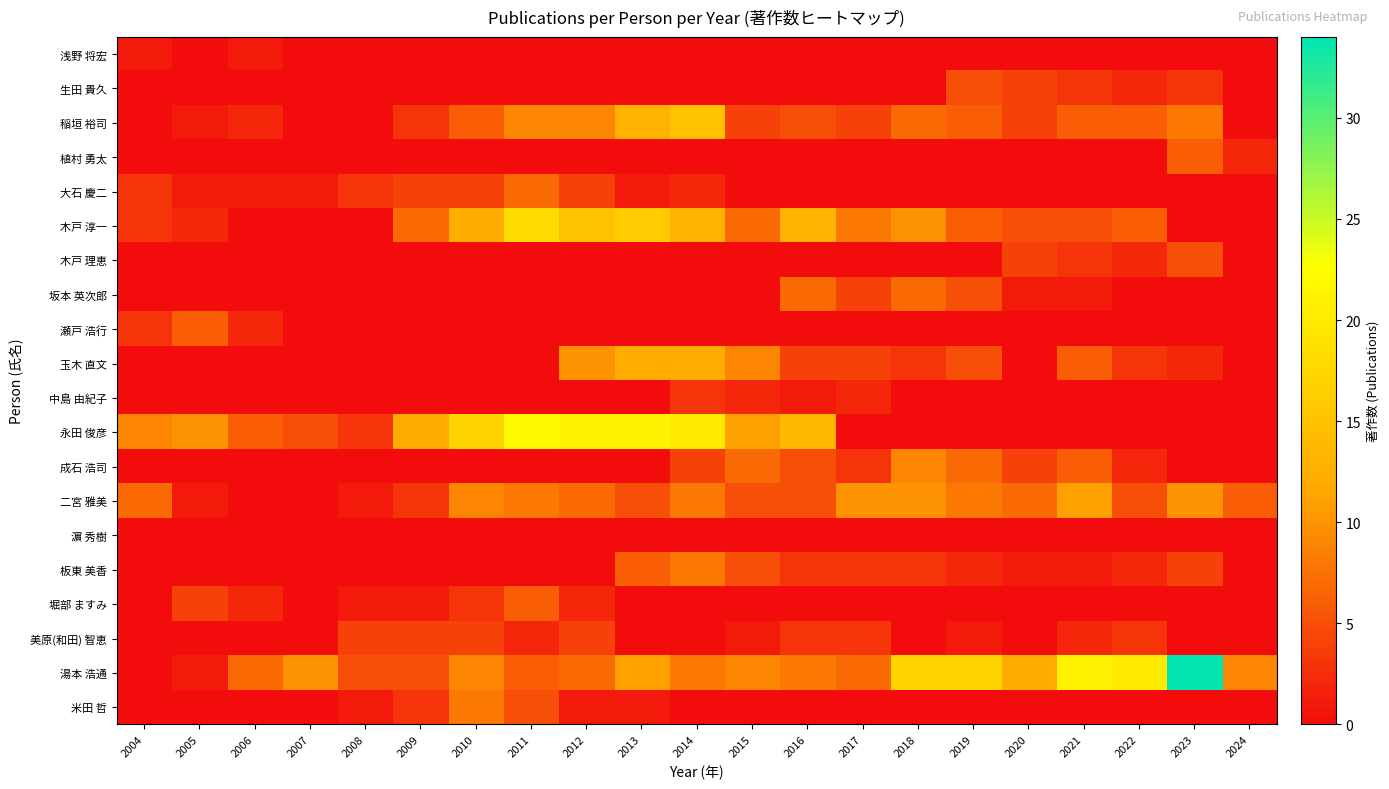

Reading left to right, extract all data points from this chart.

浅野 将宏: 2004=1	2005=0	2006=1	2007=0	2008=0	2009=0	2010=0	2011=0	2012=0	2013=0	2014=0	2015=0	2016=0	2017=0	2018=0	2019=0	2020=0	2021=0	2022=0	2023=0	2024=0
生田 貴久: 2004=0	2005=0	2006=0	2007=0	2008=0	2009=0	2010=0	2011=0	2012=0	2013=0	2014=0	2015=0	2016=0	2017=0	2018=0	2019=5	2020=4	2021=3	2022=2	2023=3	2024=0
稲垣 裕司: 2004=0	2005=1	2006=2	2007=0	2008=0	2009=3	2010=6	2011=9	2012=9	2013=13	2014=15	2015=4	2016=5	2017=4	2018=7	2019=6	2020=4	2021=6	2022=6	2023=8	2024=0
植村 勇太: 2004=0	2005=0	2006=0	2007=0	2008=0	2009=0	2010=0	2011=0	2012=0	2013=0	2014=0	2015=0	2016=0	2017=0	2018=0	2019=0	2020=0	2021=0	2022=0	2023=6	2024=2
大石 慶二: 2004=3	2005=1	2006=1	2007=1	2008=3	2009=4	2010=4	2011=7	2012=4	2013=1	2014=2	2015=0	2016=0	2017=0	2018=0	2019=0	2020=0	2021=0	2022=0	2023=0	2024=0
木戸 淳一: 2004=3	2005=2	2006=0	2007=0	2008=0	2009=7	2010=12	2011=18	2012=15	2013=16	2014=13	2015=7	2016=13	2017=8	2018=10	2019=6	2020=5	2021=5	2022=6	2023=0	2024=0
木戸 理恵: 2004=0	2005=0	2006=0	2007=0	2008=0	2009=0	2010=0	2011=0	2012=0	2013=0	2014=0	2015=0	2016=0	2017=0	2018=0	2019=0	2020=4	2021=3	2022=2	2023=5	2024=0
坂本 英次郎: 2004=0	2005=0	2006=0	2007=0	2008=0	2009=0	2010=0	2011=0	2012=0	2013=0	2014=0	2015=0	2016=7	2017=4	2018=7	2019=5	2020=1	2021=1	2022=0	2023=0	2024=0
瀬戸 浩行: 2004=3	2005=6	2006=2	2007=0	2008=0	2009=0	2010=0	2011=0	2012=0	2013=0	2014=0	2015=0	2016=0	2017=0	2018=0	2019=0	2020=0	2021=0	2022=0	2023=0	2024=0
玉木 直文: 2004=0	2005=0	2006=0	2007=0	2008=0	2009=0	2010=0	2011=0	2012=10	2013=12	2014=12	2015=9	2016=4	2017=4	2018=3	2019=5	2020=0	2021=6	2022=3	2023=2	2024=0
中島 由紀子: 2004=0	2005=0	2006=0	2007=0	2008=0	2009=0	2010=0	2011=0	2012=0	2013=0	2014=3	2015=2	2016=1	2017=2	2018=0	2019=0	2020=0	2021=0	2022=0	2023=0	2024=0
永田 俊彦: 2004=9	2005=10	2006=6	2007=5	2008=3	2009=12	2010=17	2011=22	2012=21	2013=21	2014=20	2015=11	2016=14	2017=0	2018=0	2019=0	2020=0	2021=0	2022=0	2023=0	2024=0
成石 浩司: 2004=0	2005=0	2006=0	2007=0	2008=0	2009=0	2010=0	2011=0	2012=0	2013=0	2014=4	2015=7	2016=5	2017=3	2018=9	2019=7	2020=4	2021=6	2022=2	2023=0	2024=0
二宮 雅美: 2004=7	2005=1	2006=0	2007=0	2008=1	2009=3	2010=9	2011=8	2012=7	2013=5	2014=8	2015=5	2016=5	2017=10	2018=10	2019=8	2020=7	2021=11	2022=5	2023=10	2024=6
濵 秀樹: 2004=0	2005=0	2006=0	2007=0	2008=0	2009=0	2010=0	2011=0	2012=0	2013=0	2014=0	2015=0	2016=0	2017=0	2018=0	2019=0	2020=0	2021=0	2022=0	2023=0	2024=0
板東 美香: 2004=0	2005=0	2006=0	2007=0	2008=0	2009=0	2010=0	2011=0	2012=0	2013=6	2014=8	2015=5	2016=3	2017=3	2018=3	2019=2	2020=1	2021=1	2022=2	2023=4	2024=0
堀部 ますみ: 2004=0	2005=4	2006=2	2007=0	2008=1	2009=1	2010=3	2011=6	2012=2	2013=0	2014=0	2015=0	2016=0	2017=0	2018=0	2019=0	2020=0	2021=0	2022=0	2023=0	2024=0
美原(和田) 智恵: 2004=0	2005=0	2006=0	2007=0	2008=4	2009=4	2010=4	2011=2	2012=4	2013=0	2014=0	2015=1	2016=3	2017=3	2018=0	2019=1	2020=0	2021=2	2022=3	2023=0	2024=0
湯本 浩通: 2004=0	2005=1	2006=7	2007=10	2008=5	2009=5	2010=9	2011=6	2012=7	2013=11	2014=8	2015=9	2016=8	2017=7	2018=17	2019=17	2020=12	2021=21	2022=20	2023=34	2024=9
米田 哲: 2004=0	2005=0	2006=0	2007=0	2008=1	2009=3	2010=8	2011=5	2012=1	2013=1	2014=0	2015=0	2016=0	2017=0	2018=0	2019=0	2020=0	2021=0	2022=0	2023=0	2024=0